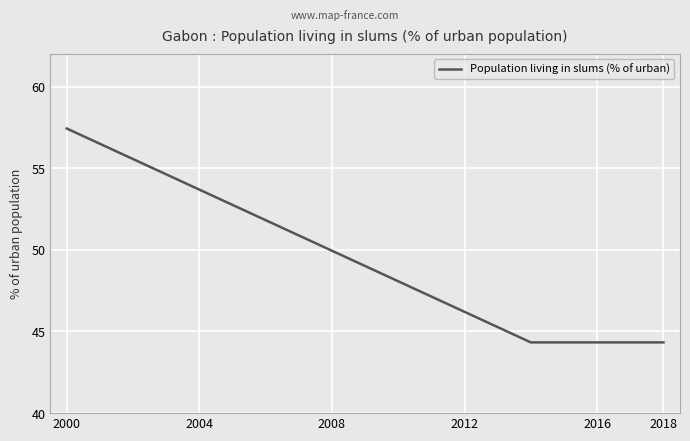

What is the maximum value shown in the chart?

57.4